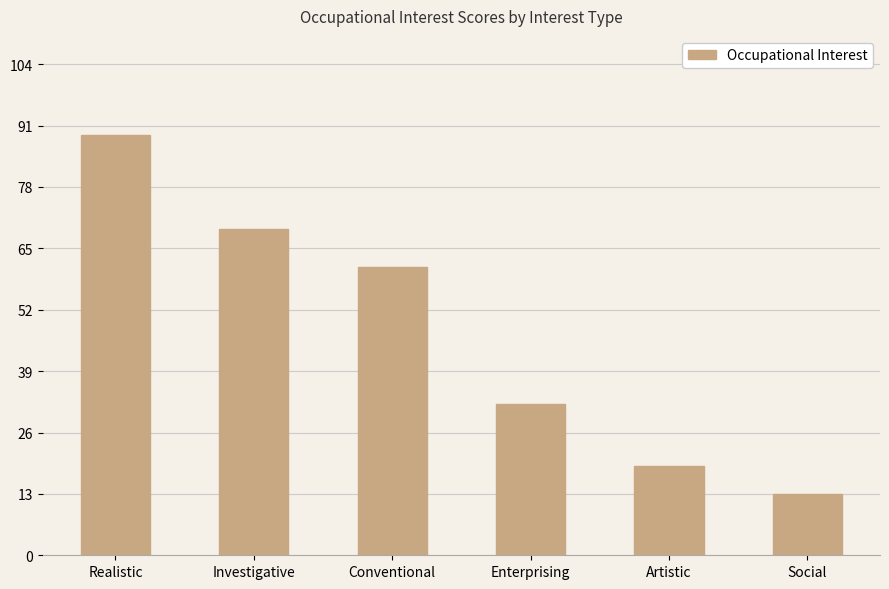

How many data points are less than 61?

3